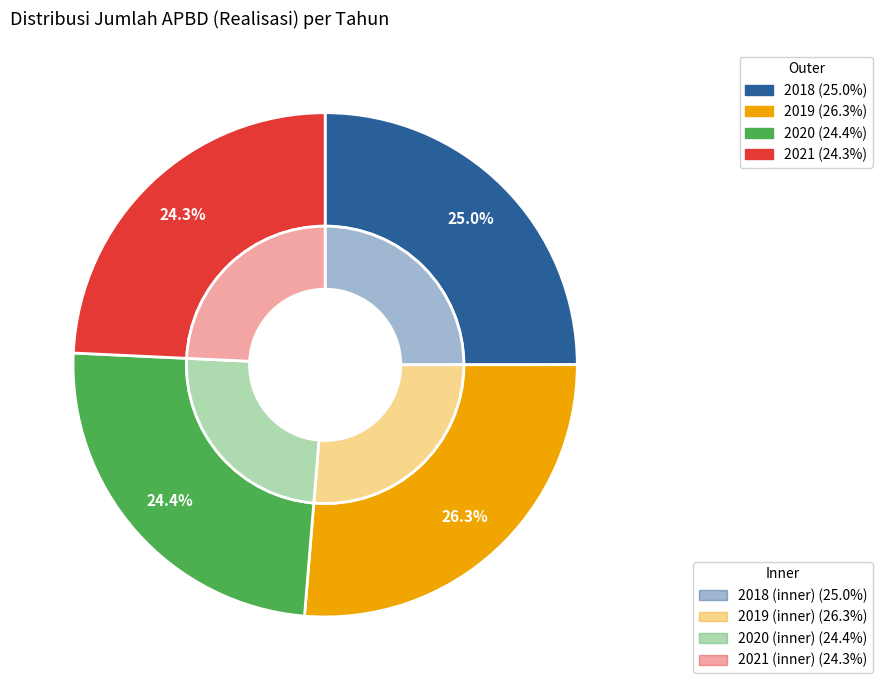

The 2018 slice represents 33% of the pie. True or false?

False